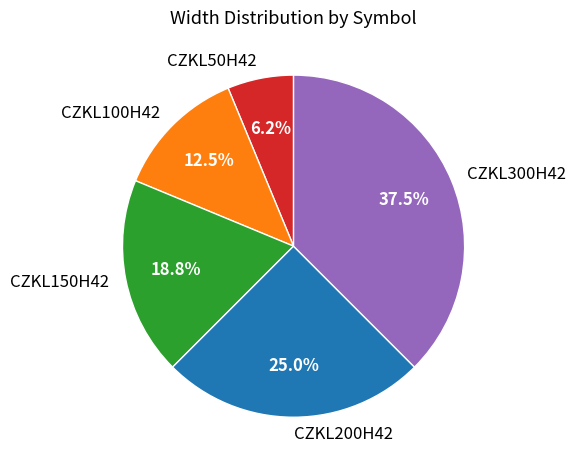

How many slices are in this pie chart?

5